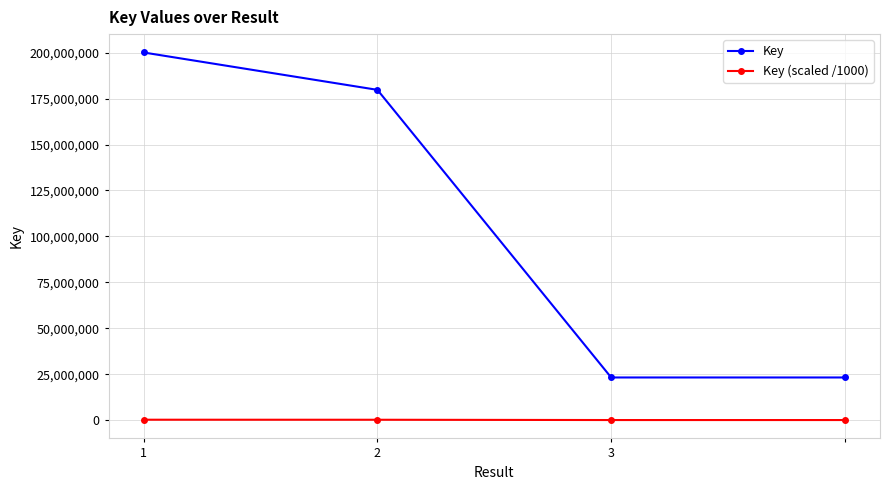

Which series has the largest total across all categories?

Key